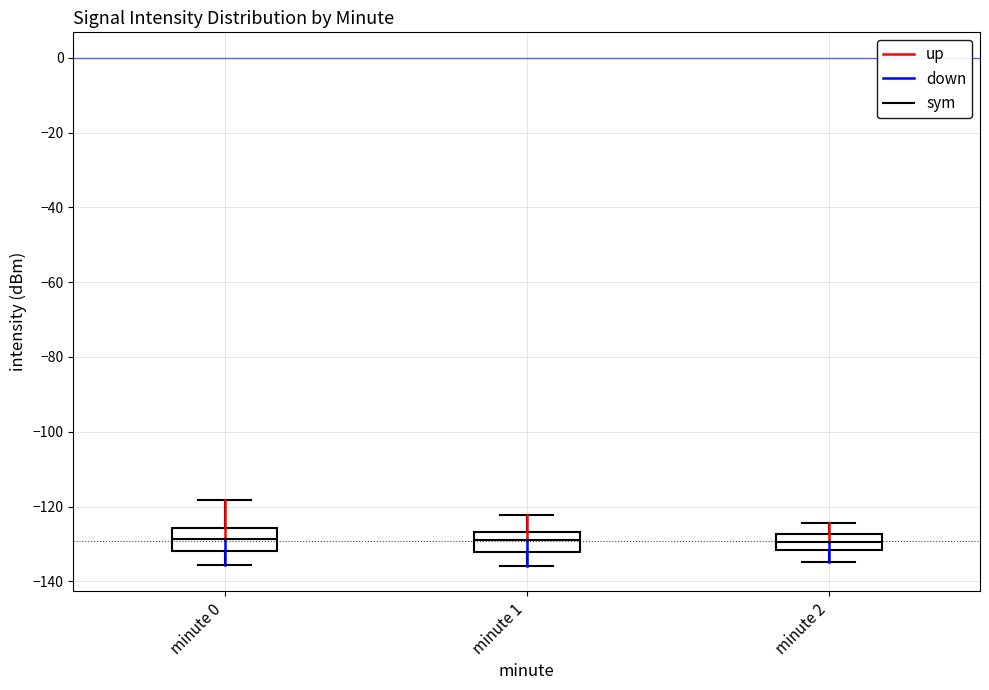

Reading left to right, read every box against the y-axis: the position of its median line, the range the box covers, and the ends of its whiskers. The values are not printed on the chart, so give them approximately, as read against the axis.

minute 0: median -128, box -132 to -126, whiskers -136 to -118
minute 1: median -128, box -132 to -126, whiskers -136 to -122
minute 2: median -130, box -132 to -128, whiskers -134 to -124